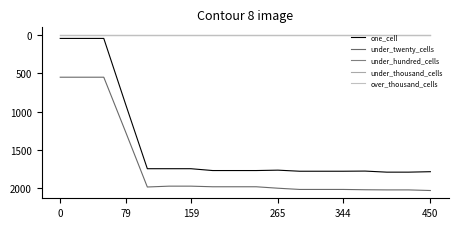

Does the chart have visible grid lines?

No